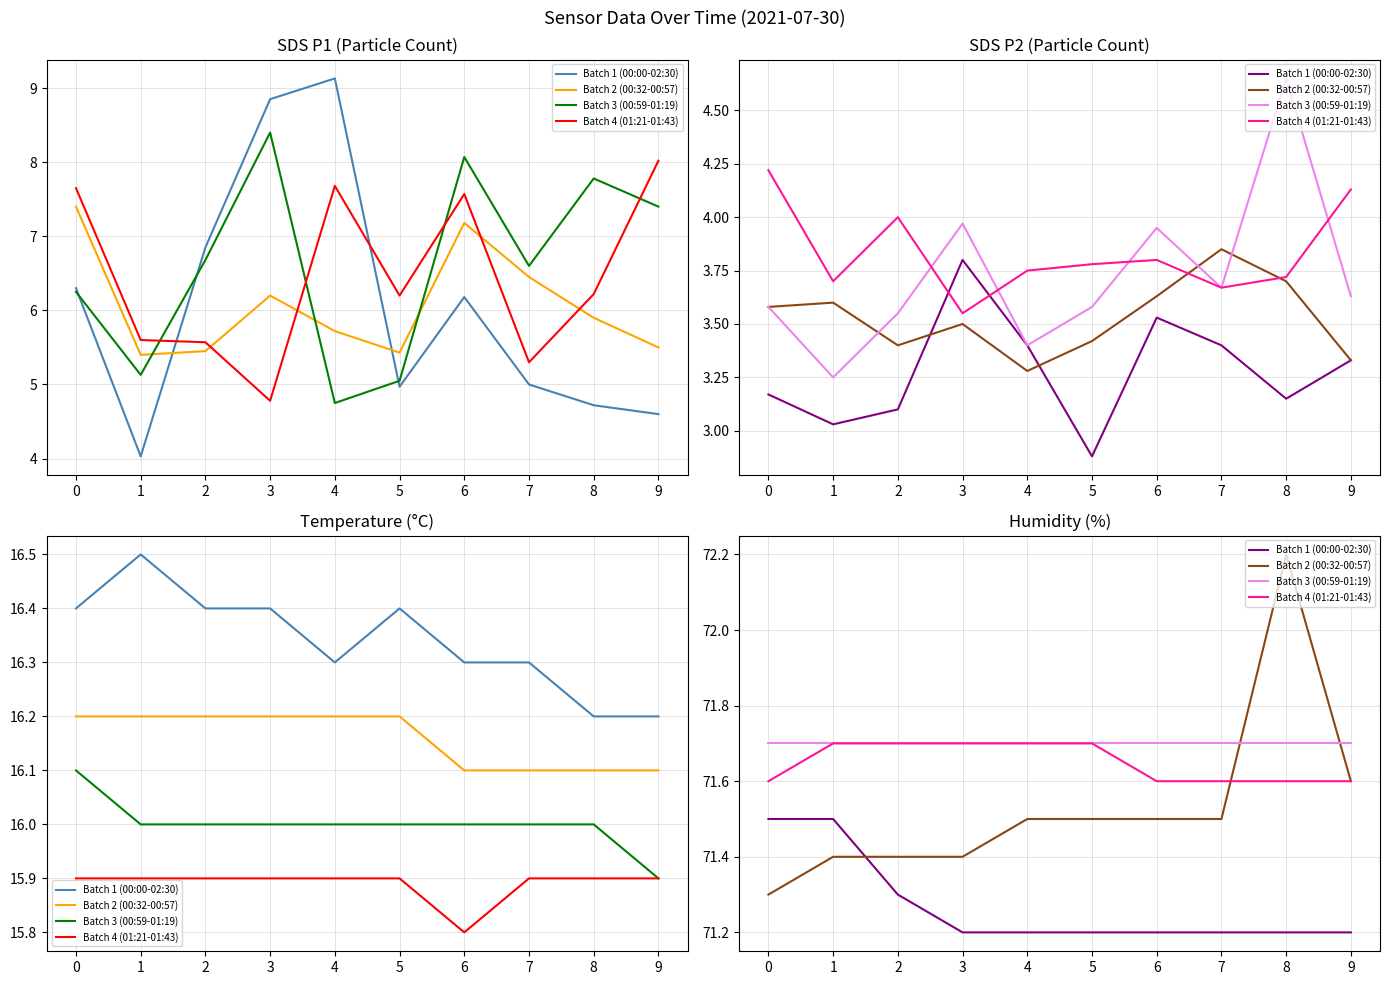

List the series in order of their peak value, lowest first.

Batch 1 (00:00-02:30), Batch 3 (00:59-01:19), Batch 4 (01:21-01:43), Batch 2 (00:32-00:57)